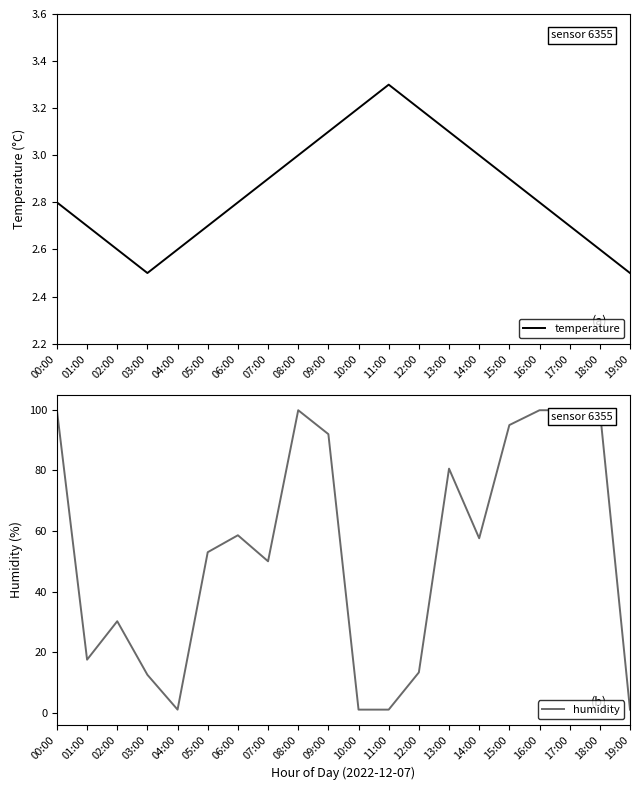

What are all the series names shown in the legend?

temperature, humidity